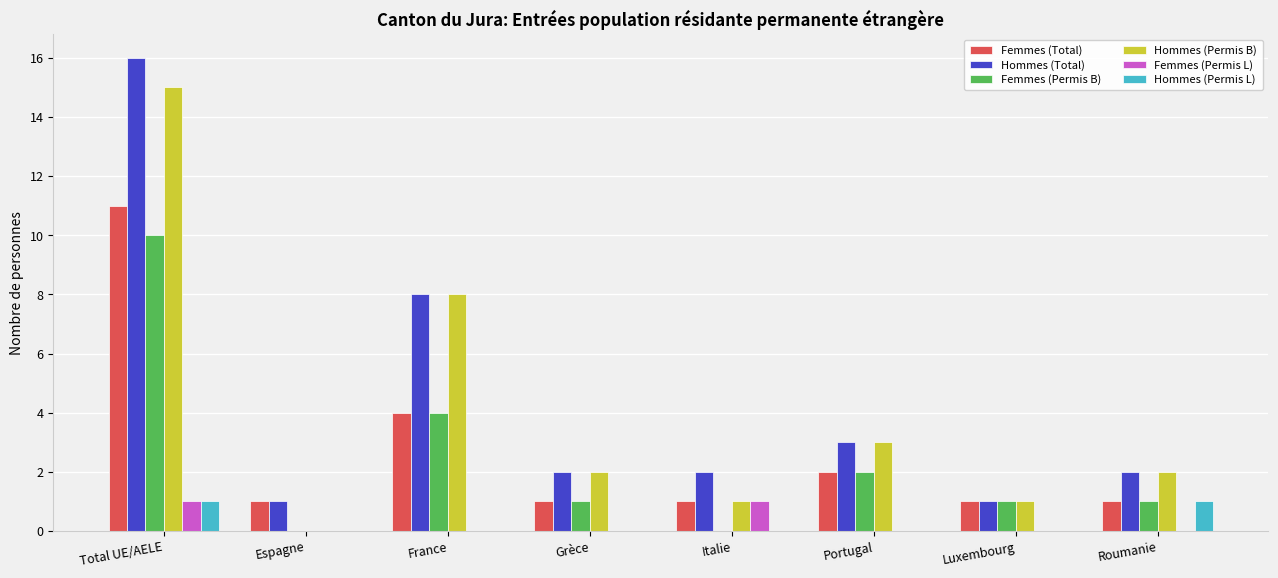

What is the maximum value for Hommes (Permis L)?

1